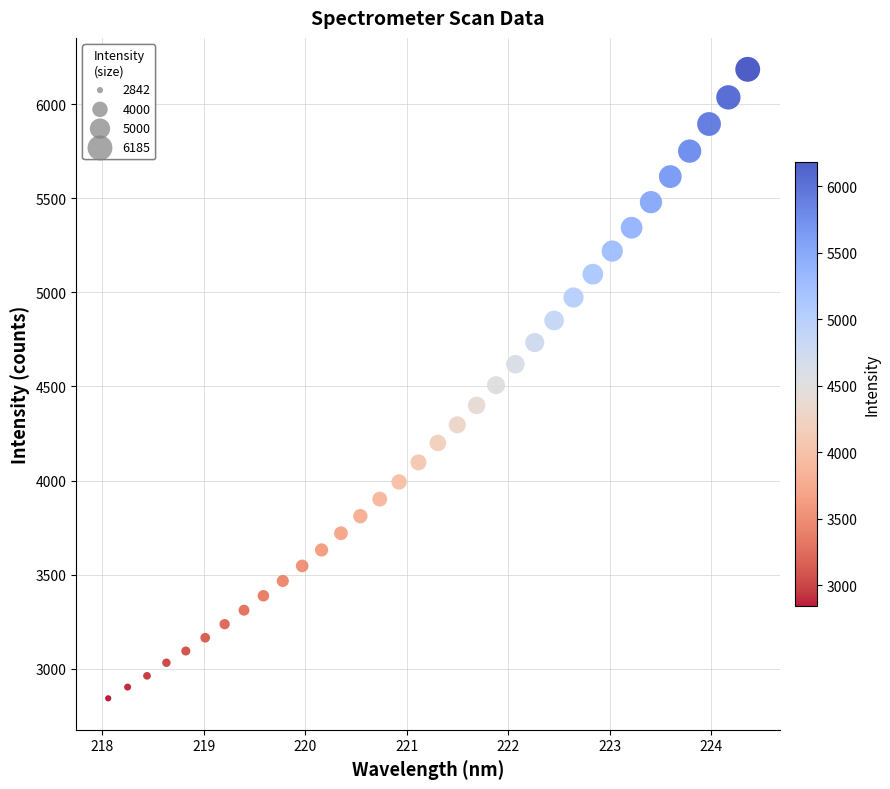

What is the range of X values (max minus min)?

6.3